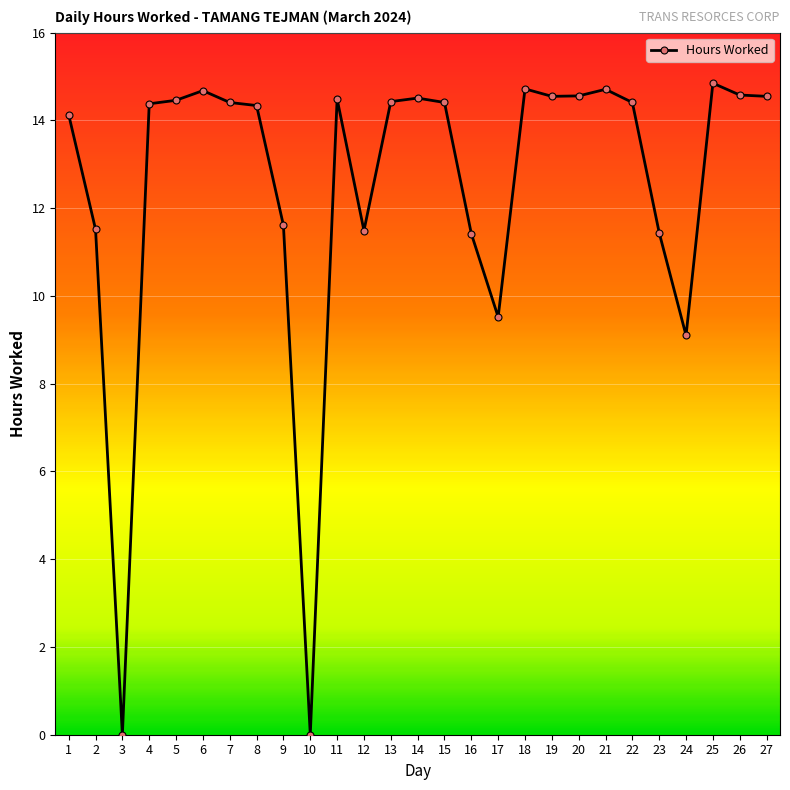

Where is the first local minimum?

3